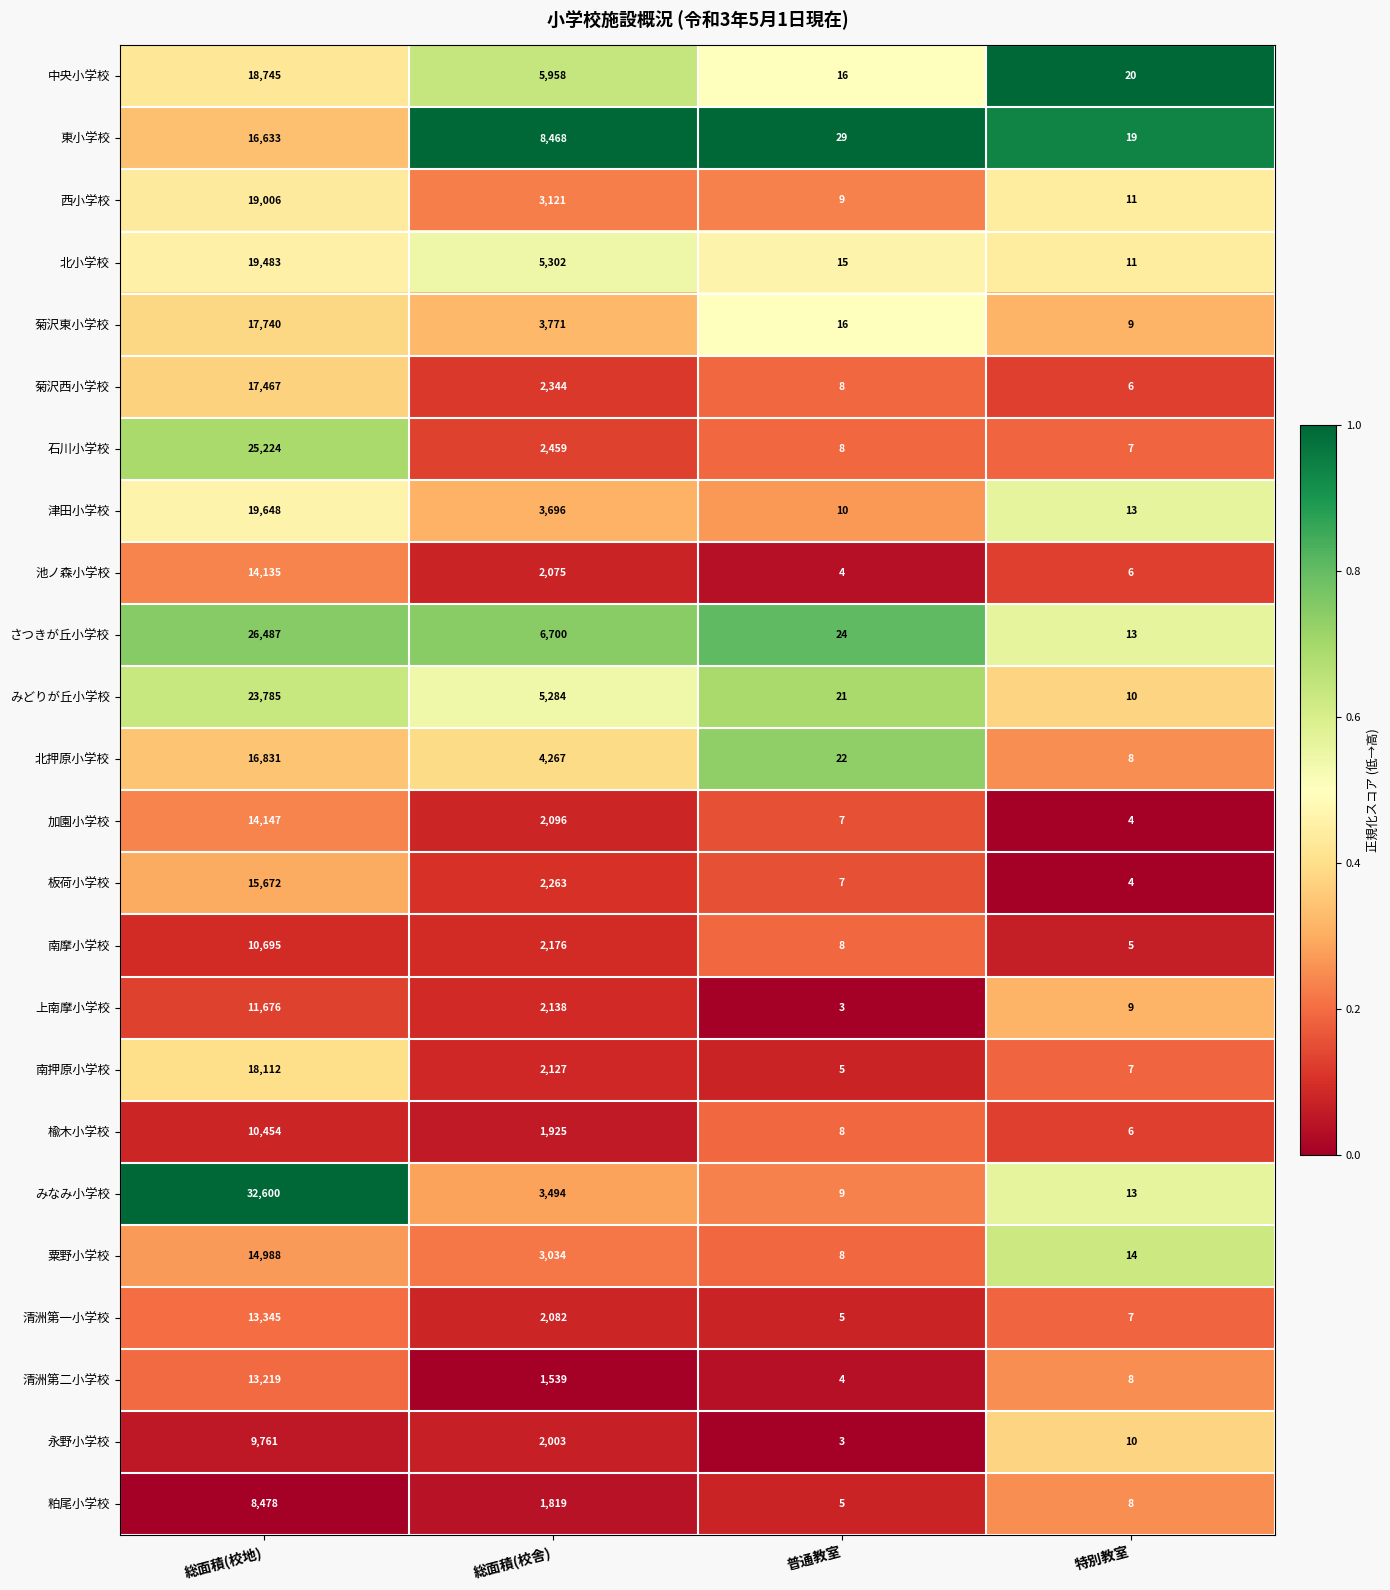

What is the minimum value for 清洲第二小学校?

4